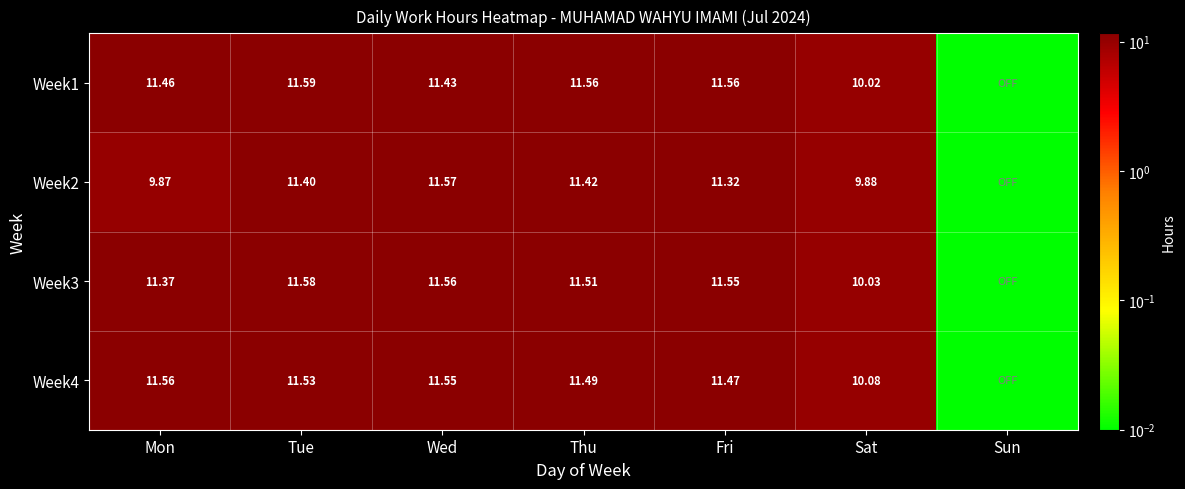

The value of Week1 at Fri is 6.0. True or false?

False